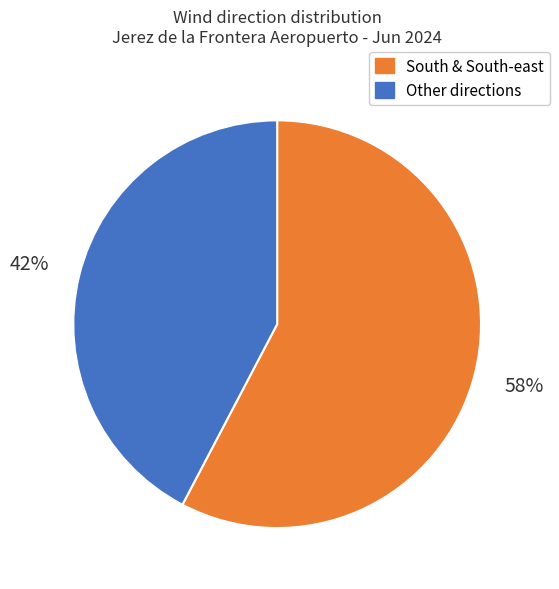

Is there any slice that represents more than half of the pie?

Yes